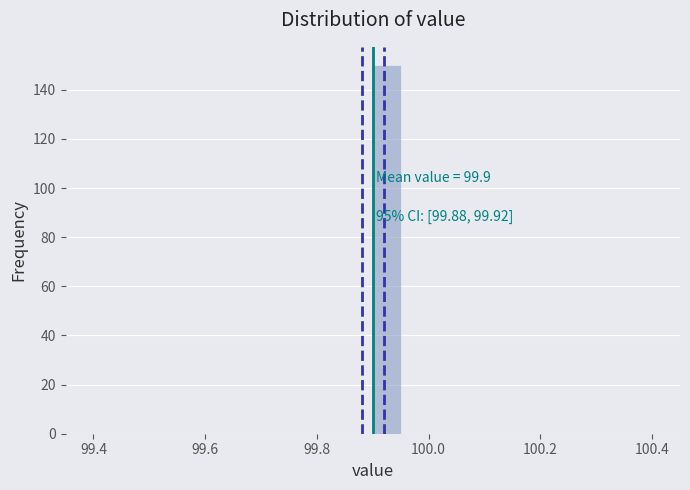

Read against the x-axis, roughly where is the centre of the tallest bar?

99.92